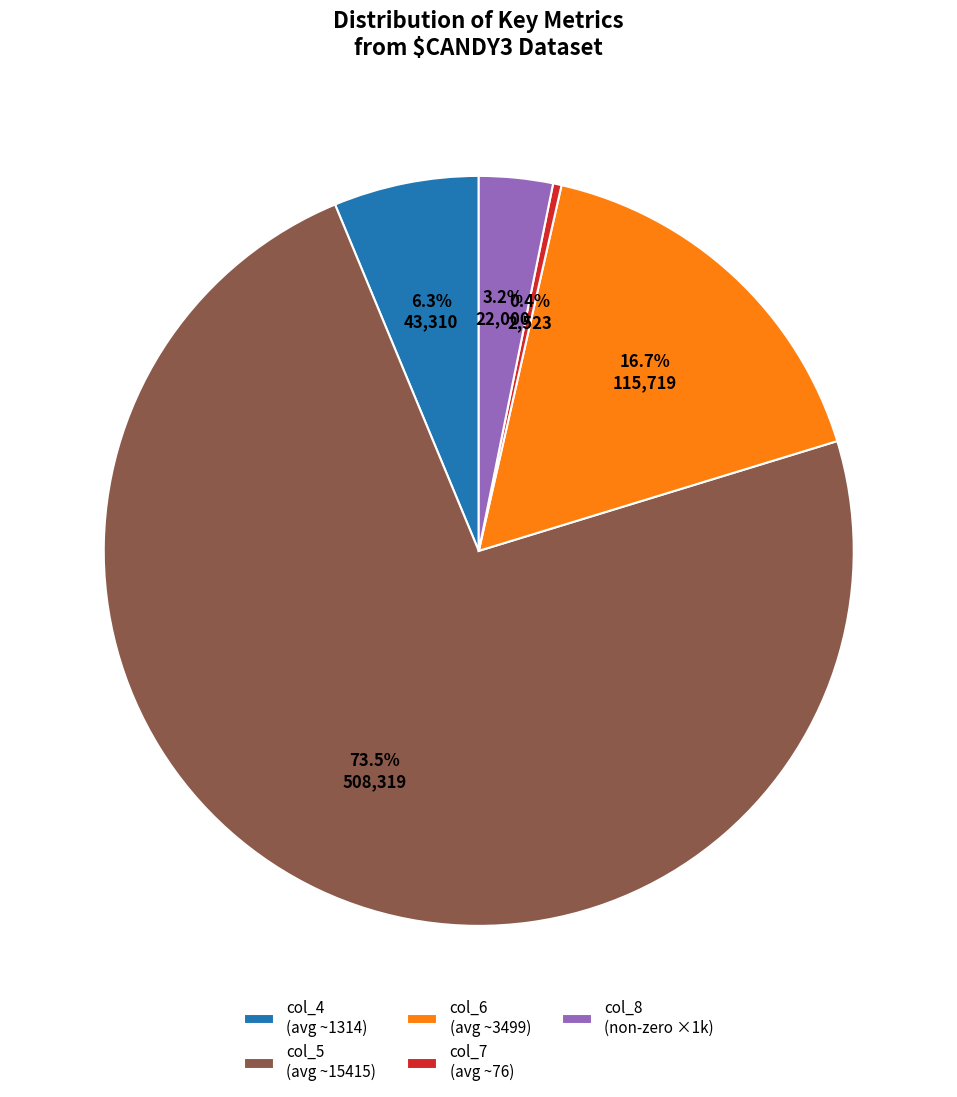

Which category has the biggest portion of the pie?

col_5 (avg ~15415)